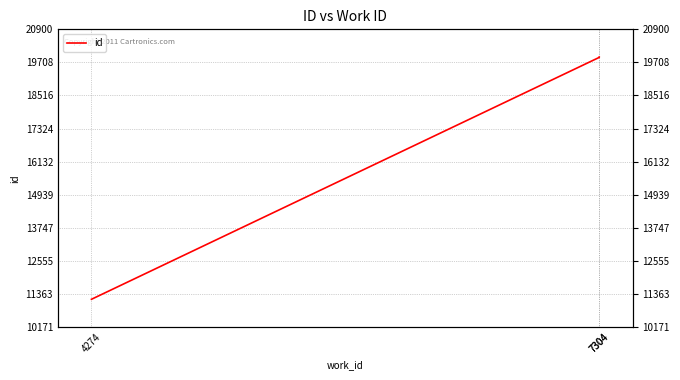

Between 7304 and 4274, which is larger?

7304